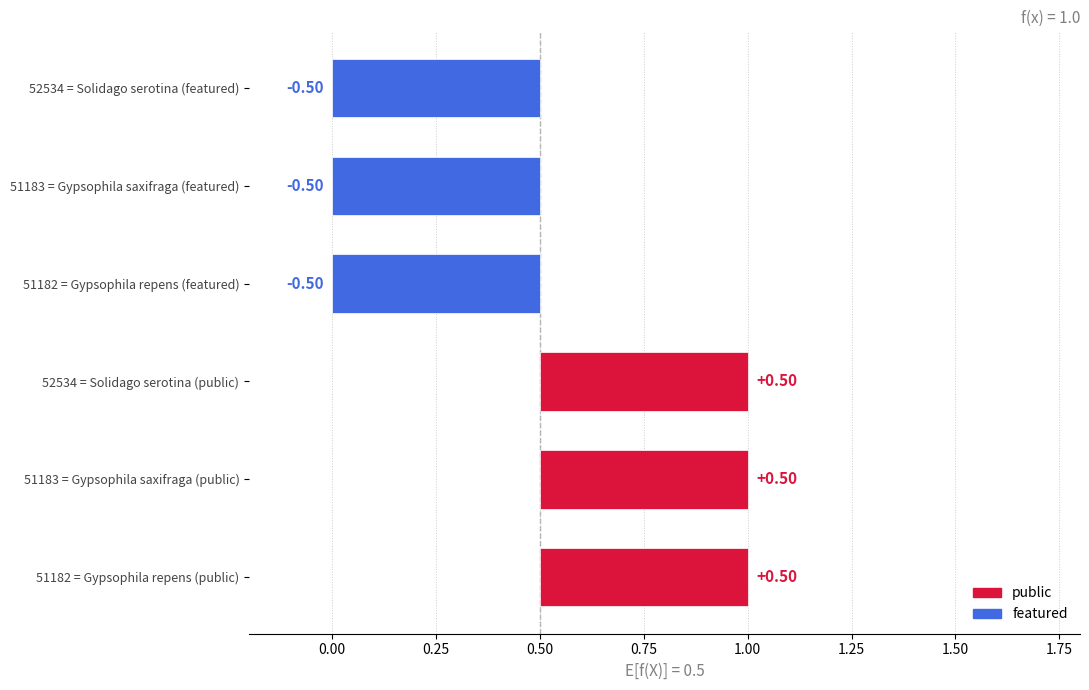

Which series has the largest total across all categories?

public